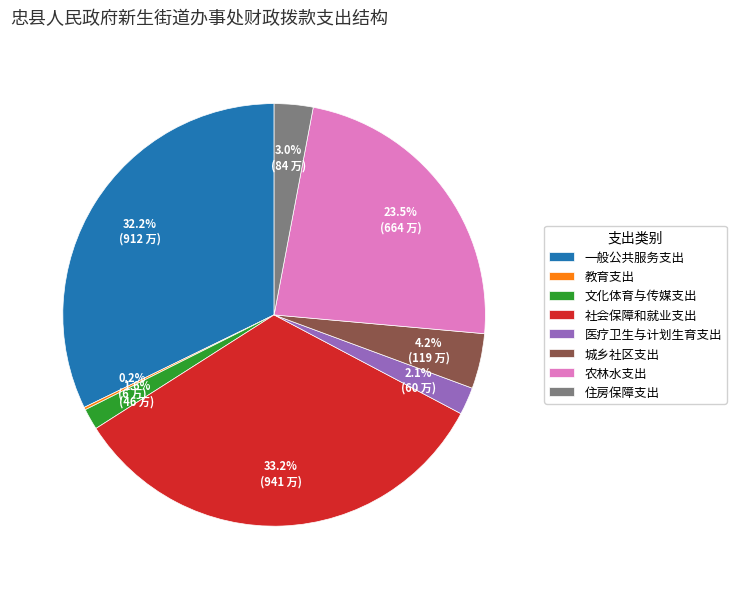

Which category has the biggest portion of the pie?

社会保障和就业支出